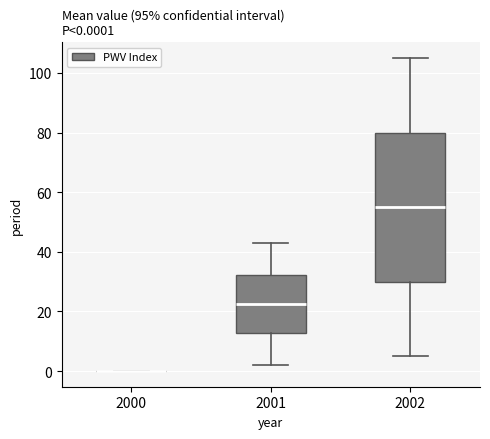

Which box is the tallest, from its lower edge to its upper edge?

2002